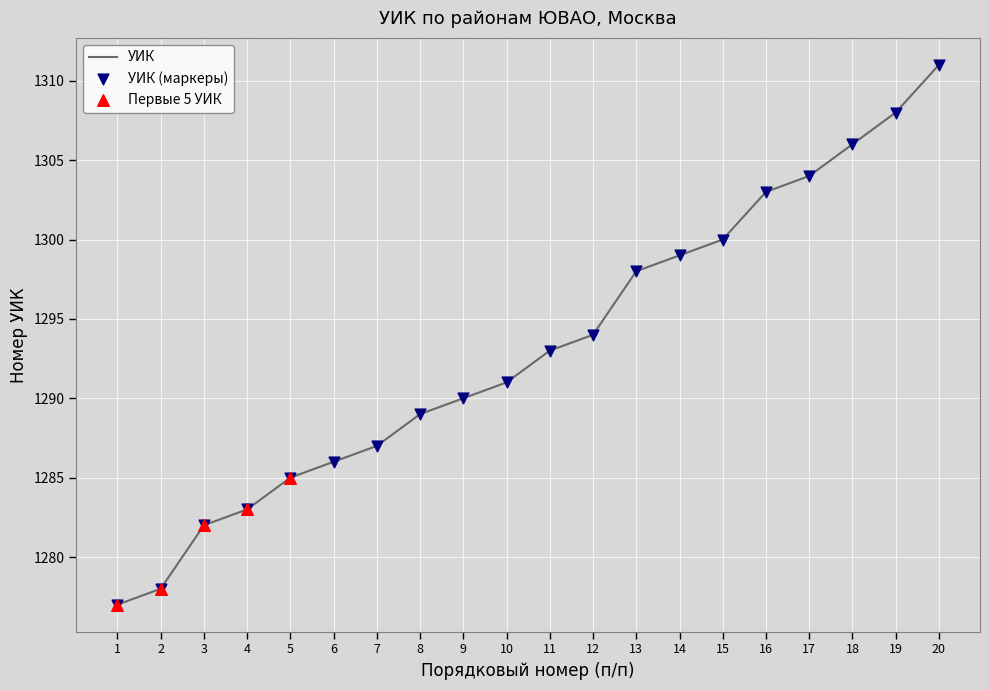

Read the value at 19.

1308